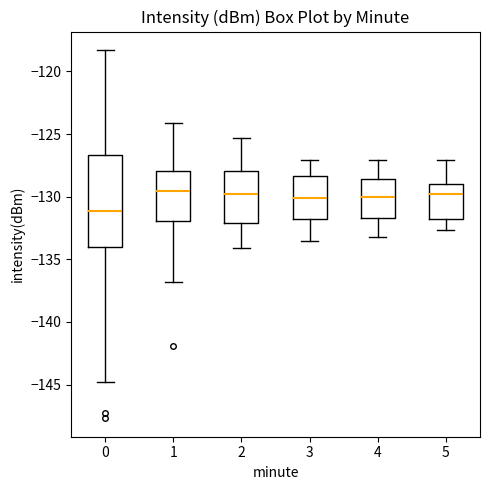

Reading left to right, read every box against the y-axis: the position of its median line, the range the box covers, and the ends of its whiskers. The values are not printed on the chart, so give them approximately, as read against the axis.

0: median -131.0, box -134.0 to -126.5, whiskers -145.0 to -118.5
1: median -129.5, box -132.0 to -128.0, whiskers -137.0 to -124.0
2: median -129.5, box -132.0 to -128.0, whiskers -134.0 to -125.5
3: median -130.0, box -131.5 to -128.5, whiskers -133.5 to -127.0
4: median -130.0, box -131.5 to -128.5, whiskers -133.0 to -127.0
5: median -129.5, box -131.5 to -129.0, whiskers -132.5 to -127.0